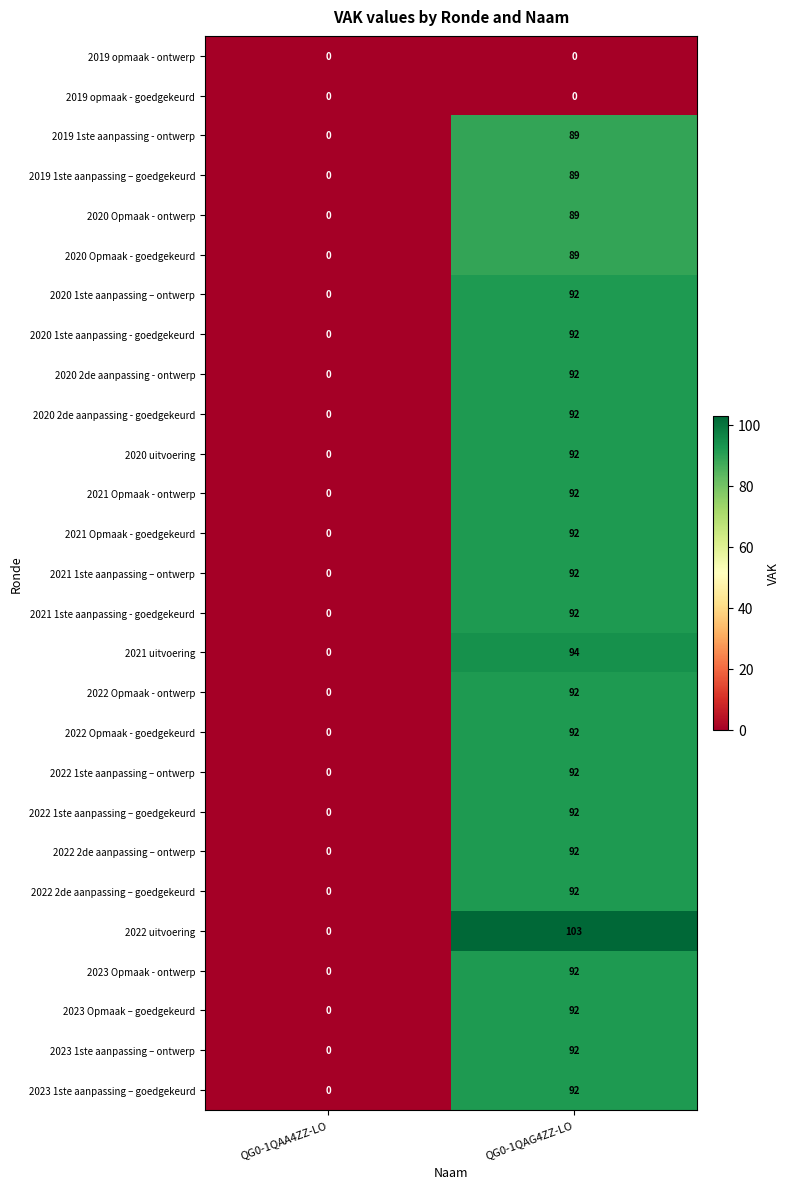

Which series changed the most between QG0-1QAA4ZZ-LO and QG0-1QAG4ZZ-LO?

2022 uitvoering